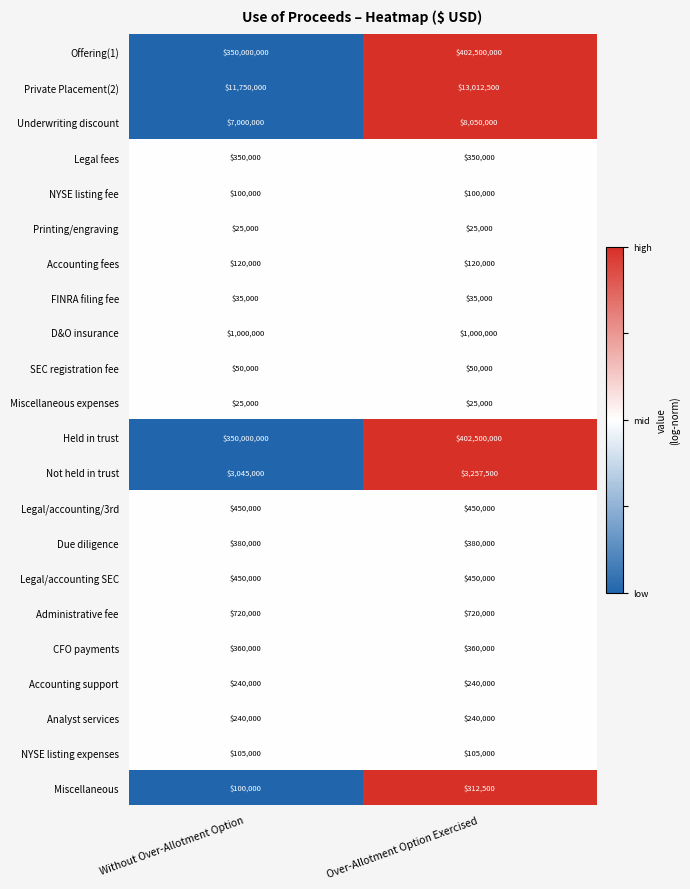

What is the difference between the highest and lowest values at Without Over-Allotment Option?

349975000